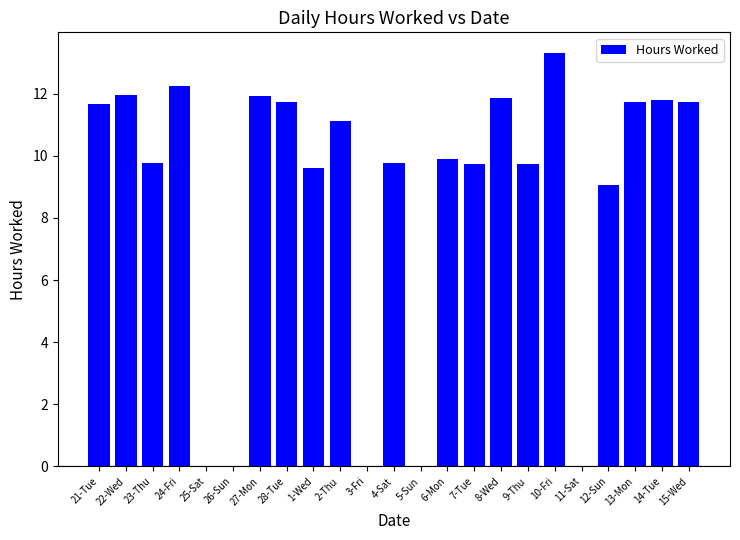

The value at 27-Mon is 3.5. True or false?

False